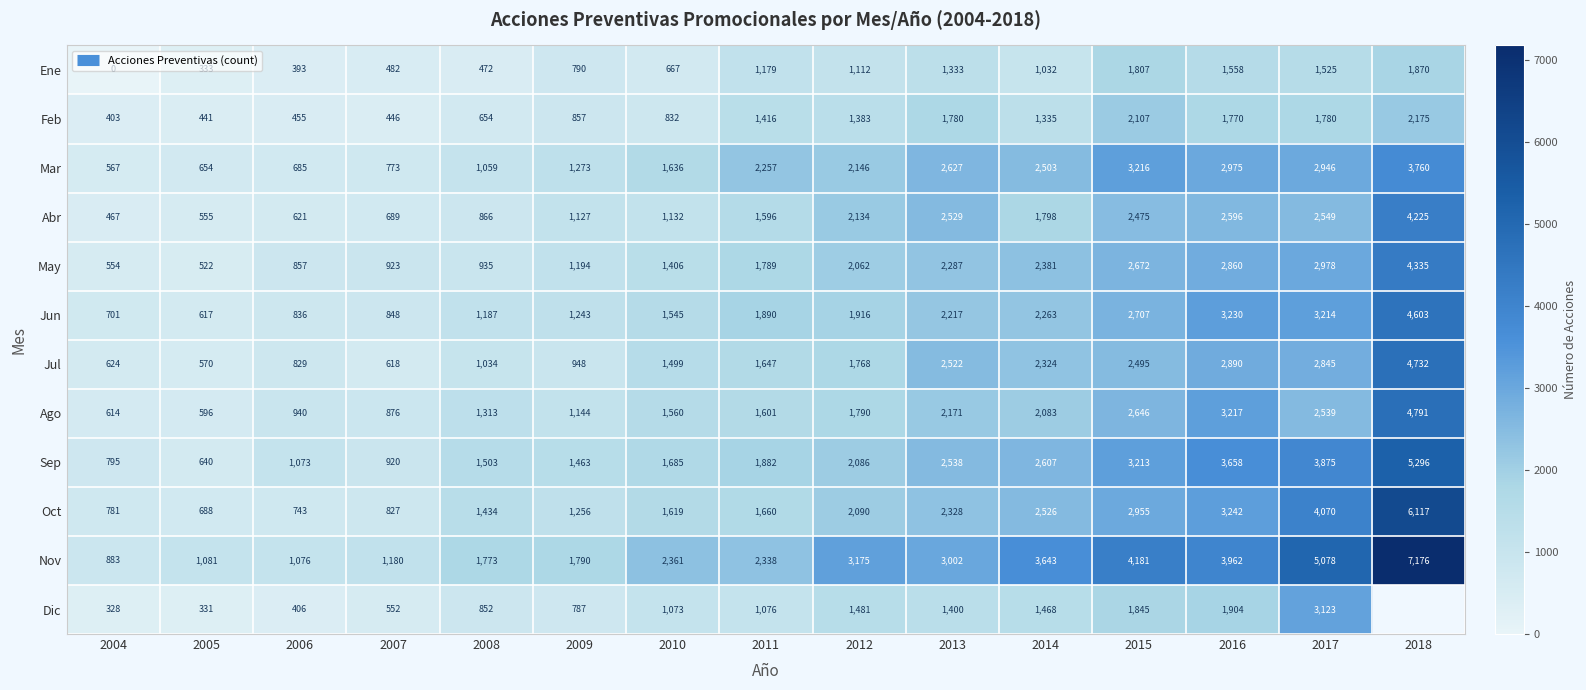

What is the difference between the maximum and second lowest values in the Jul series?

4114.0